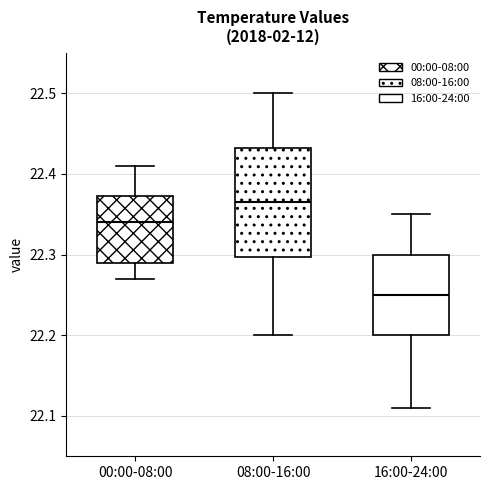

Reading left to right, transcribe this box plot: for each box, give where its median line is, the range the box spans, and where its two whiskers end, as read against the y-axis. The values are not printed on the chart, so give them approximately, as read against the axis.

00:00-08:00: median 22.34, box 22.29 to 22.37, whiskers 22.27 to 22.41
08:00-16:00: median 22.37, box 22.30 to 22.43, whiskers 22.20 to 22.50
16:00-24:00: median 22.25, box 22.20 to 22.30, whiskers 22.11 to 22.35